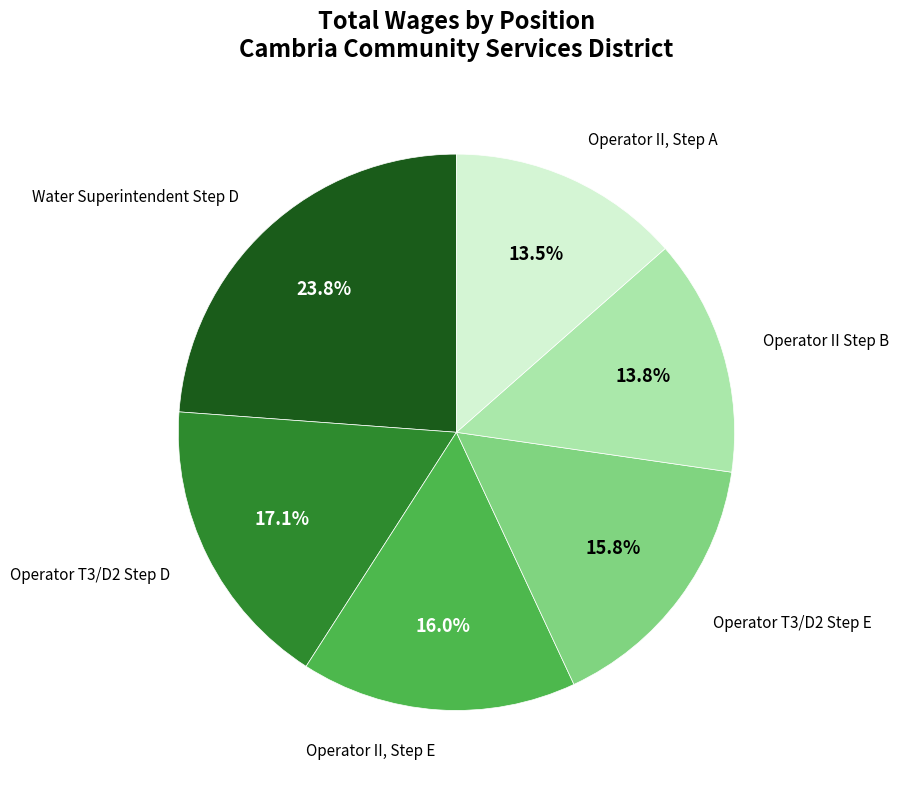

Is there a majority slice in this chart?

No